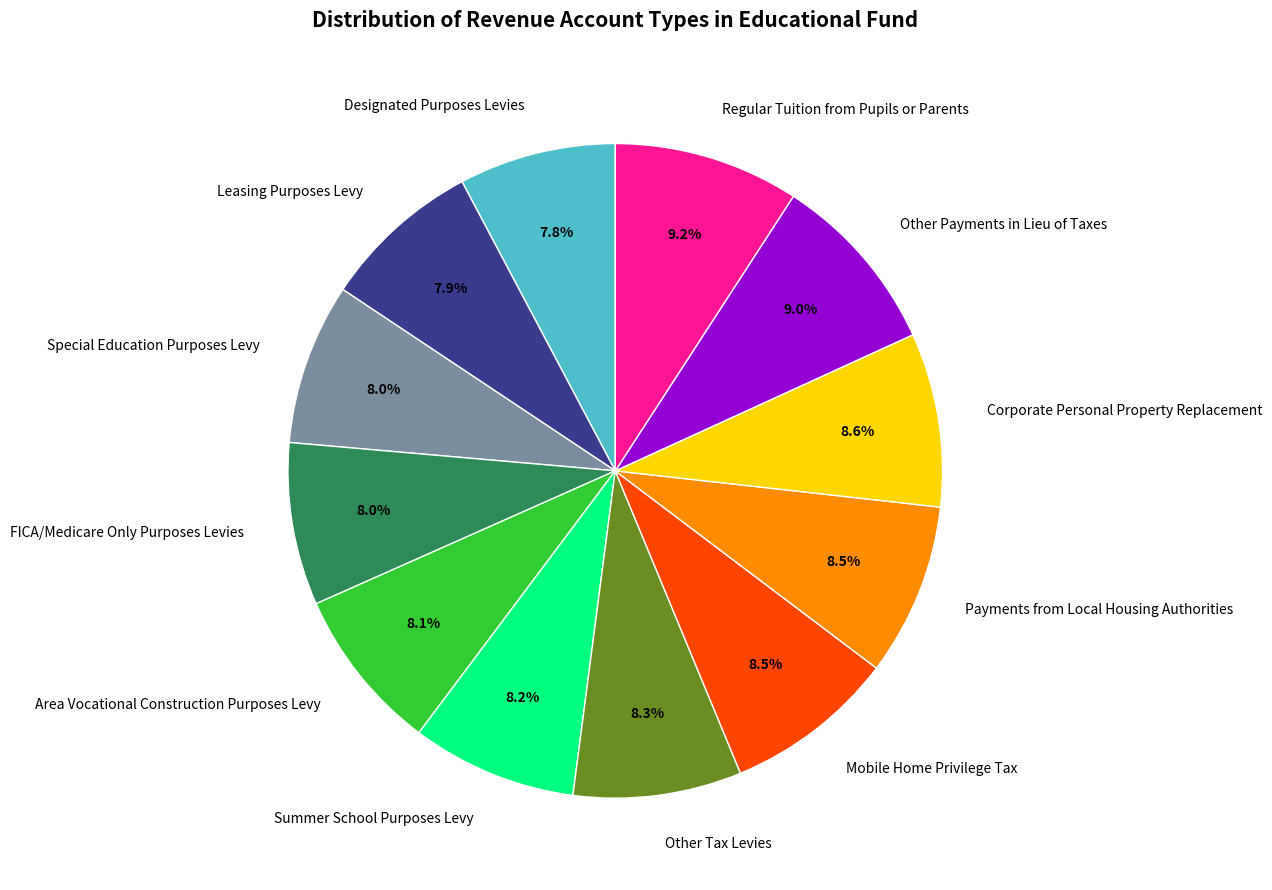

To the nearest percent, what is the combined percentage of Leasing Purposes Levy and Corporate Personal Property Replacement?

16%